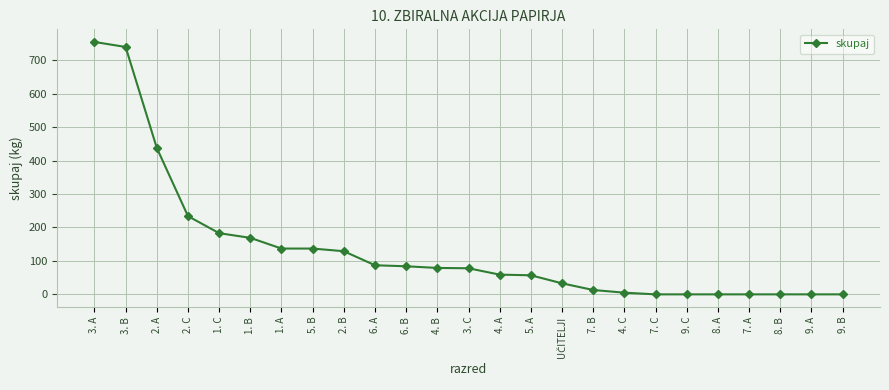

What is the greatest value displayed?

755